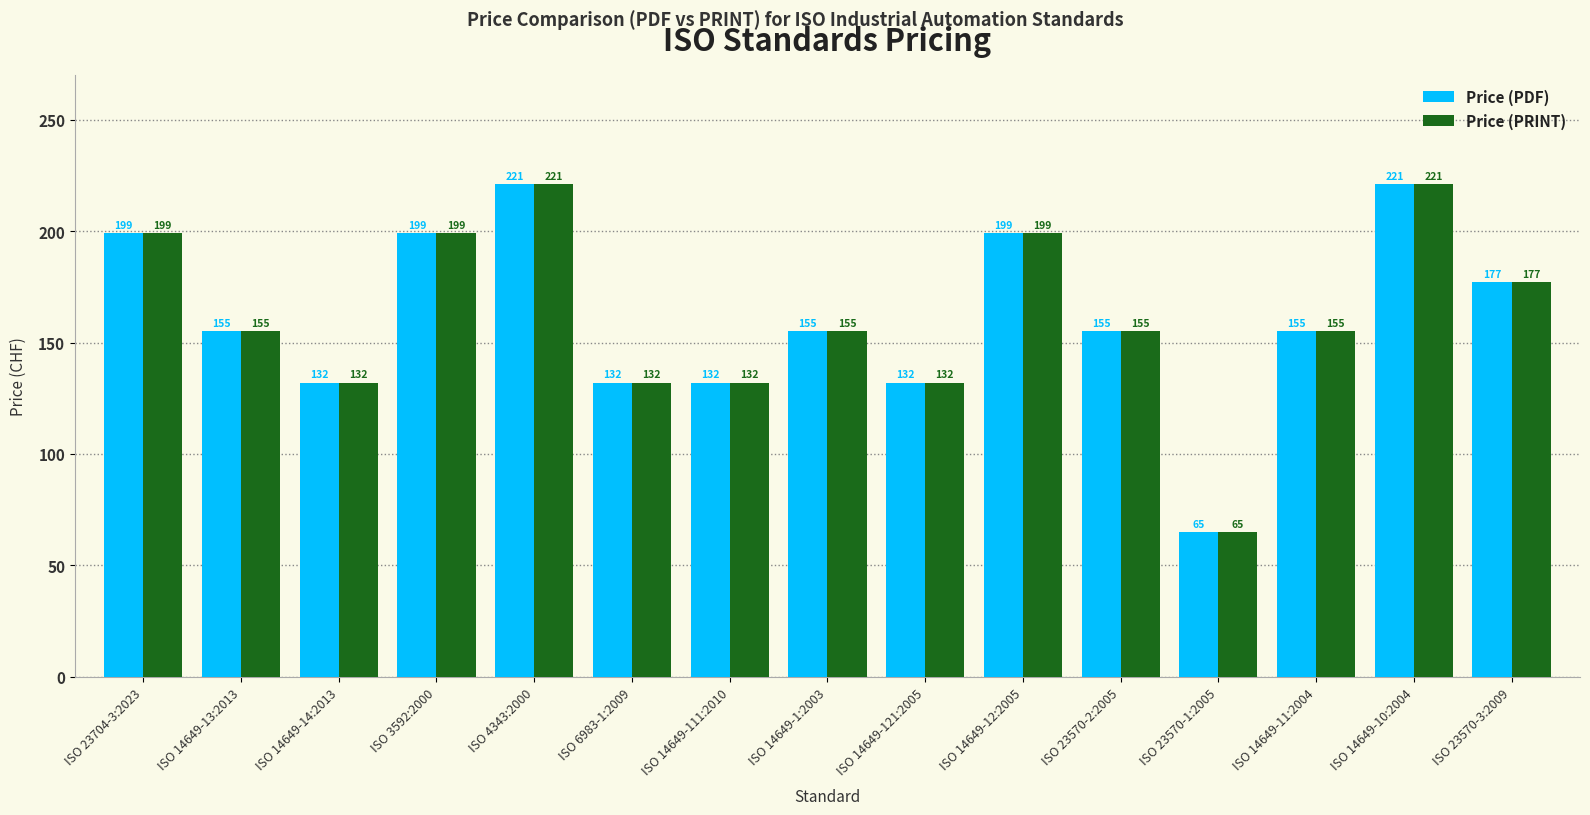

Reading right to left, extract all data points from this chart.

Price (PDF): ISO 23570-3:2009=177	ISO 14649-10:2004=221	ISO 14649-11:2004=155	ISO 23570-1:2005=65	ISO 23570-2:2005=155	ISO 14649-12:2005=199	ISO 14649-121:2005=132	ISO 14649-1:2003=155	ISO 14649-111:2010=132	ISO 6983-1:2009=132	ISO 4343:2000=221	ISO 3592:2000=199	ISO 14649-14:2013=132	ISO 14649-13:2013=155	ISO 23704-3:2023=199
Price (PRINT): ISO 23570-3:2009=177	ISO 14649-10:2004=221	ISO 14649-11:2004=155	ISO 23570-1:2005=65	ISO 23570-2:2005=155	ISO 14649-12:2005=199	ISO 14649-121:2005=132	ISO 14649-1:2003=155	ISO 14649-111:2010=132	ISO 6983-1:2009=132	ISO 4343:2000=221	ISO 3592:2000=199	ISO 14649-14:2013=132	ISO 14649-13:2013=155	ISO 23704-3:2023=199